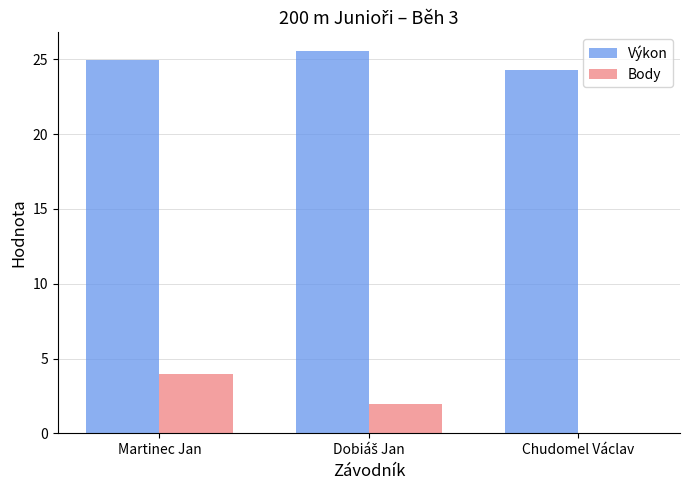

What is the approximate value of Výkon at Martinec Jan?

25.0